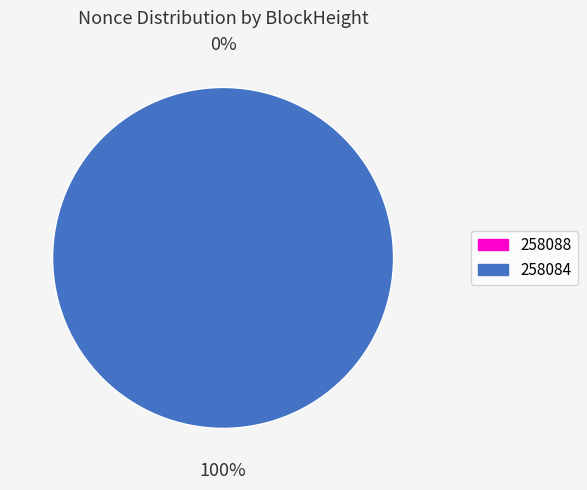

What is the largest slice in the pie chart?

258084